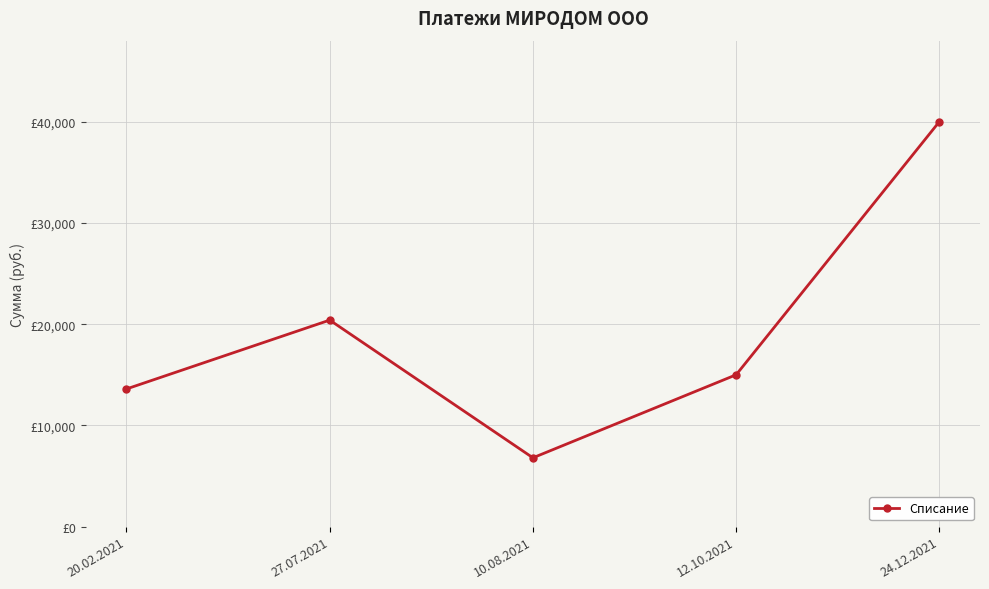

What is the label of the 3rd point from the left?

10.08.2021